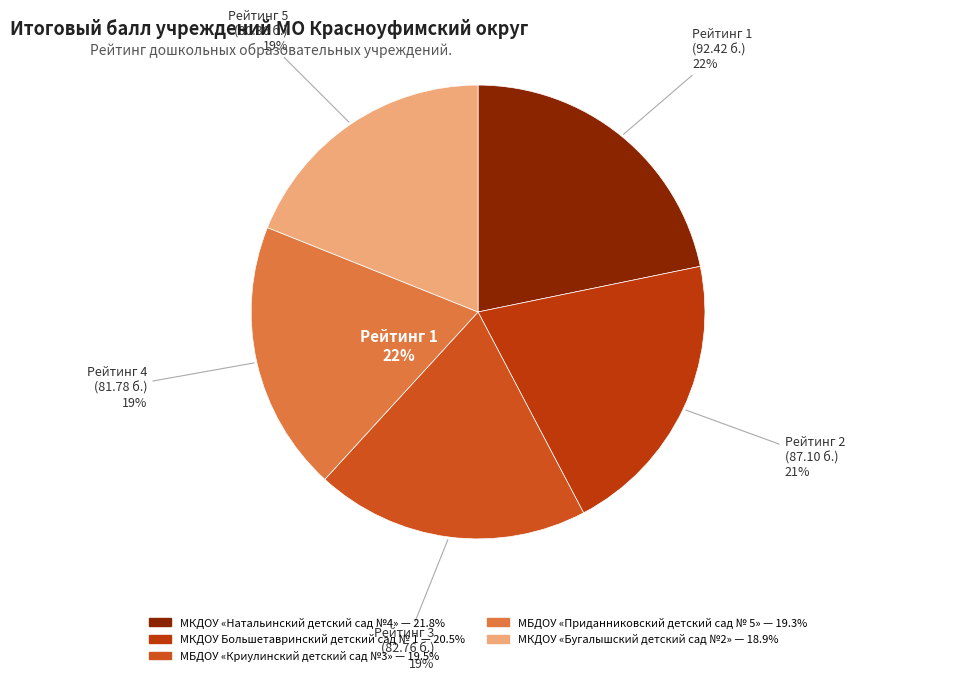

What is the change in value from МКДОУ «Натальинский детский сад №4» to МБДОУ «Криулинский детский сад №3»?

-9.7